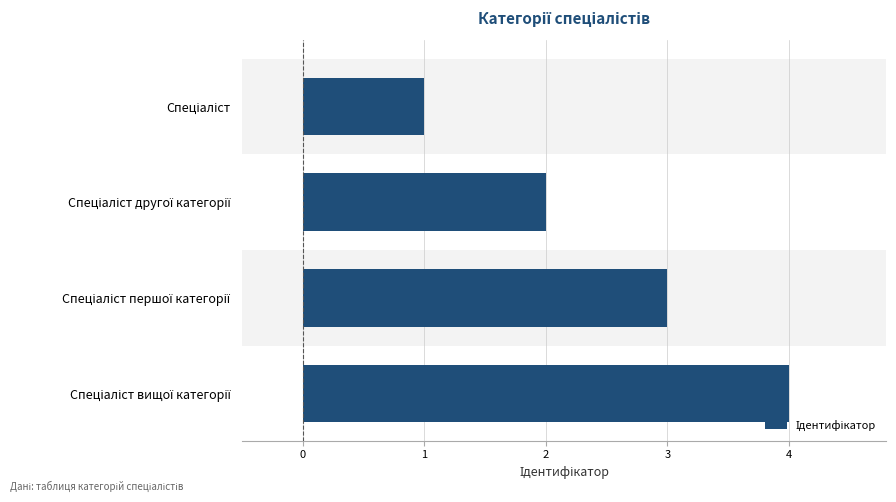

What is the maximum value shown in the chart?

4